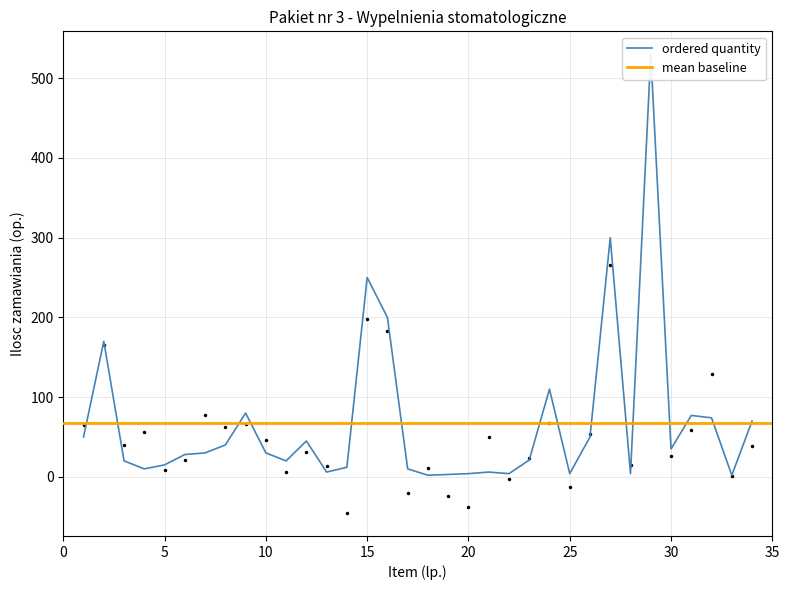

Which category has the highest value across all series?

29